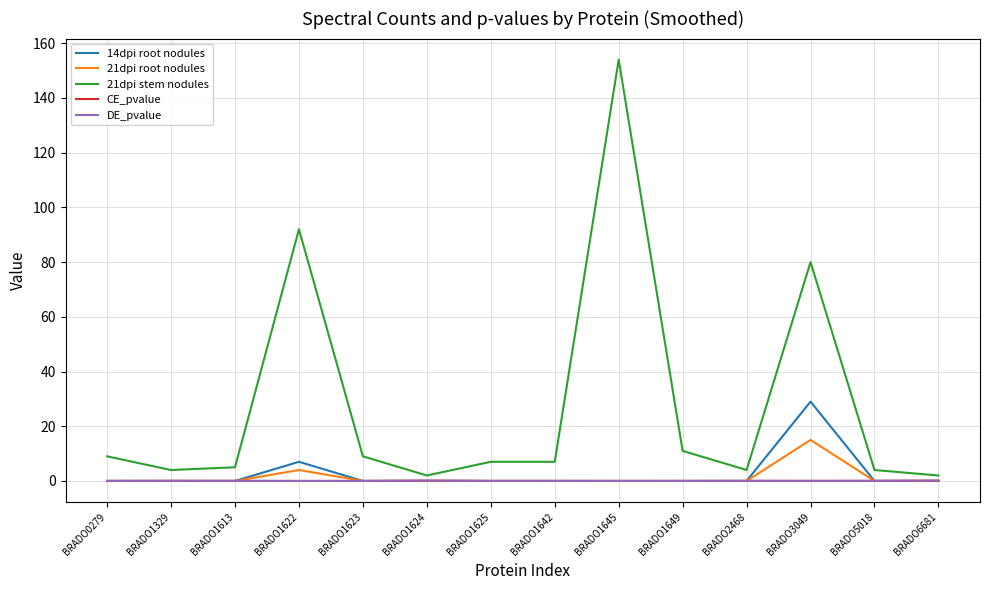

Which series changed the most between BRADO1624 and BRADO1642?

21dpi stem nodules